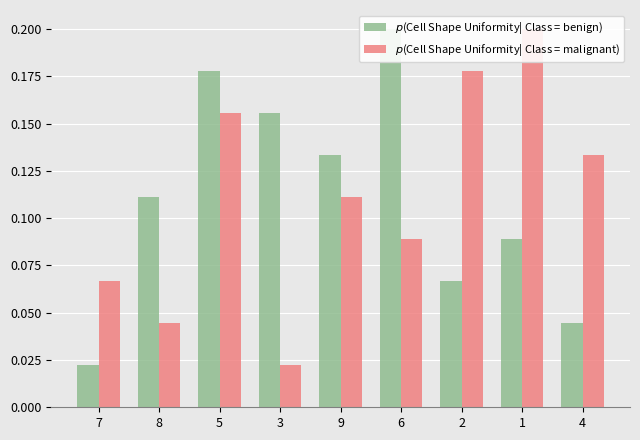

Which category has the highest value in the $p$(Cell Shape Uniformity| Class = benign) series?

6